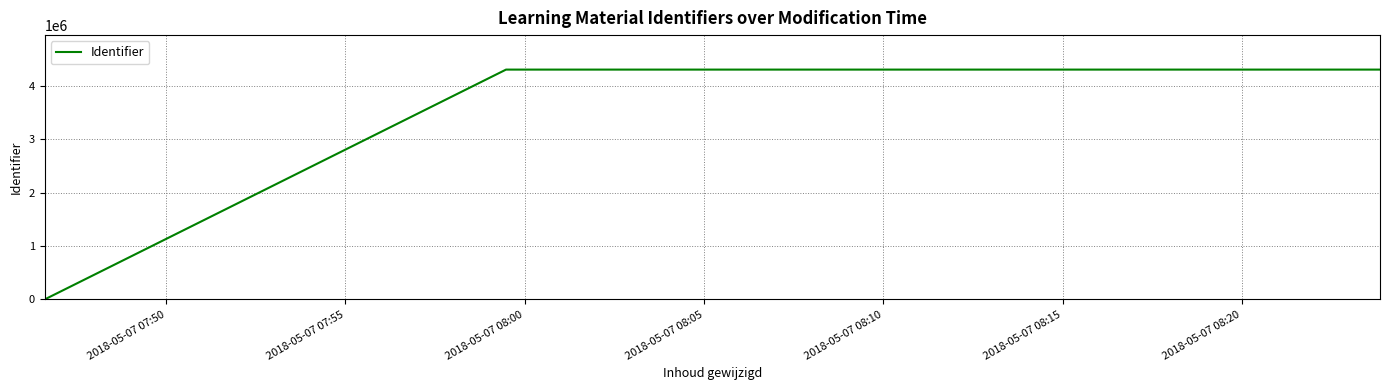

How many series are shown in this chart?

1